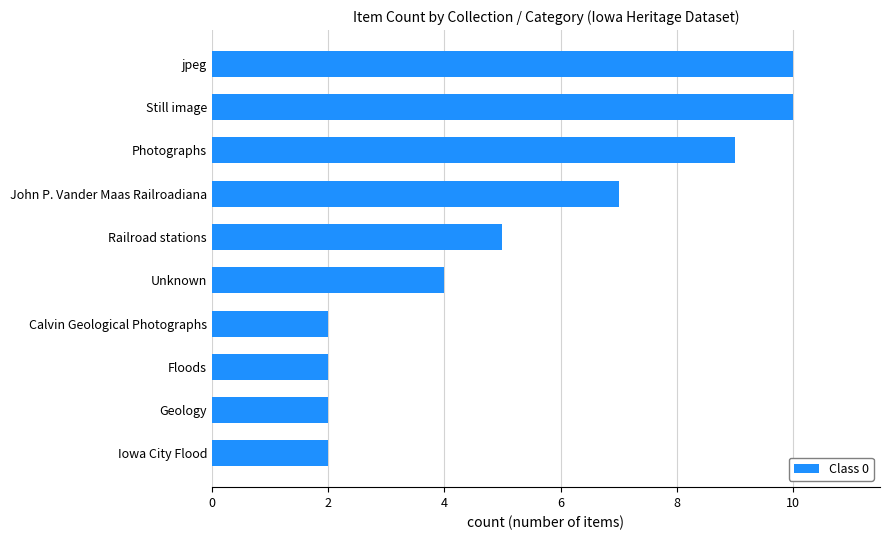

Reading bottom to top, what are all the values shown in this chart?

2	2	2	2	4	5	7	9	10	10